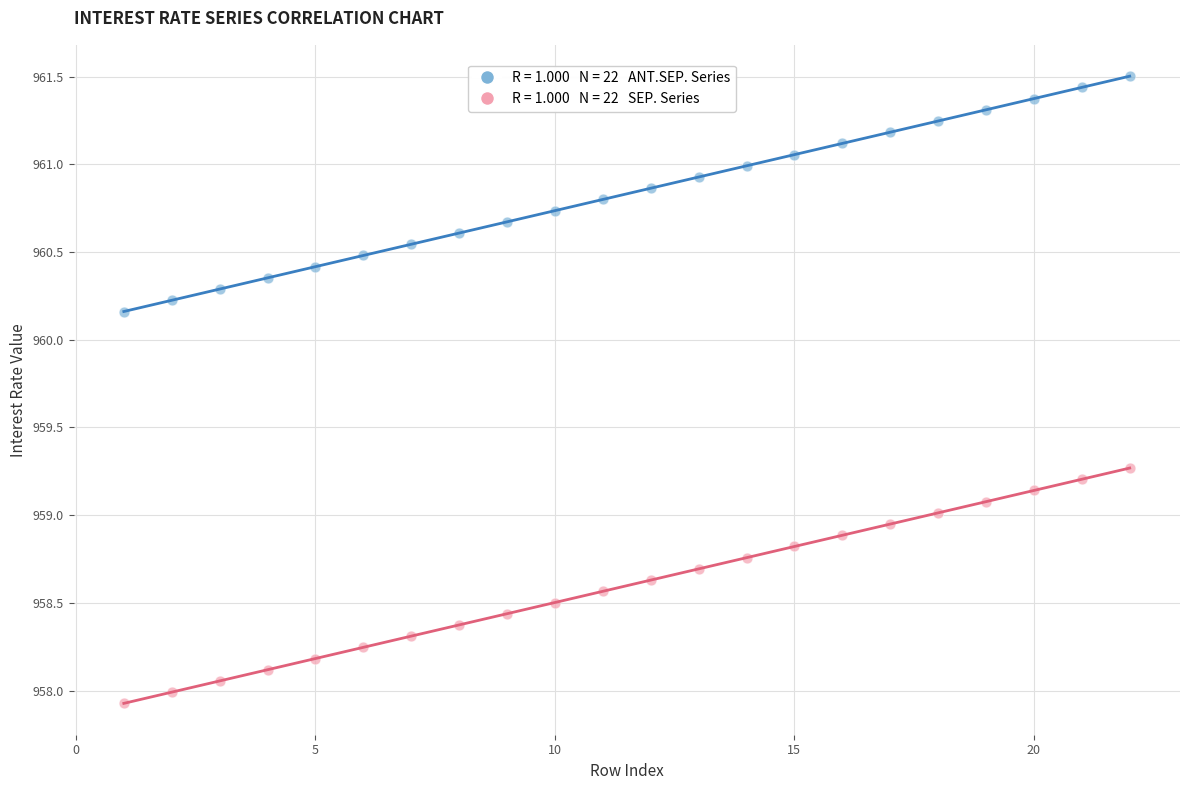

Across all data points, what is the range of Y values (max minus min)?

3.6